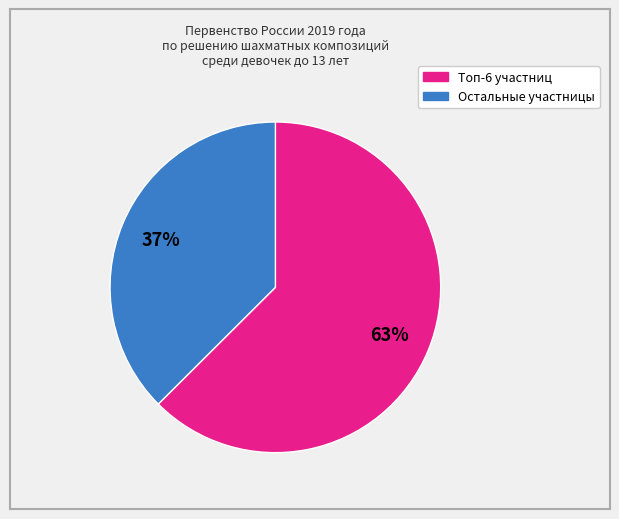

Does any single category account for the majority?

Yes